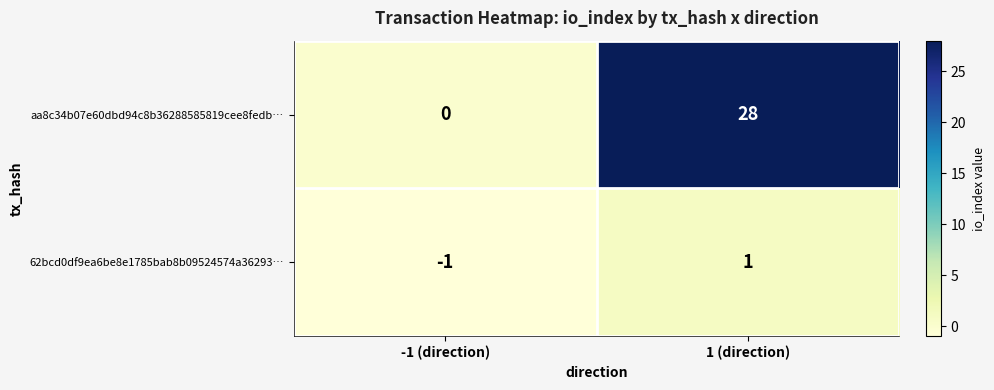

What is the average value of the aa8c34b07e60dbd94c8b36288585819cee8fedb… series?

14